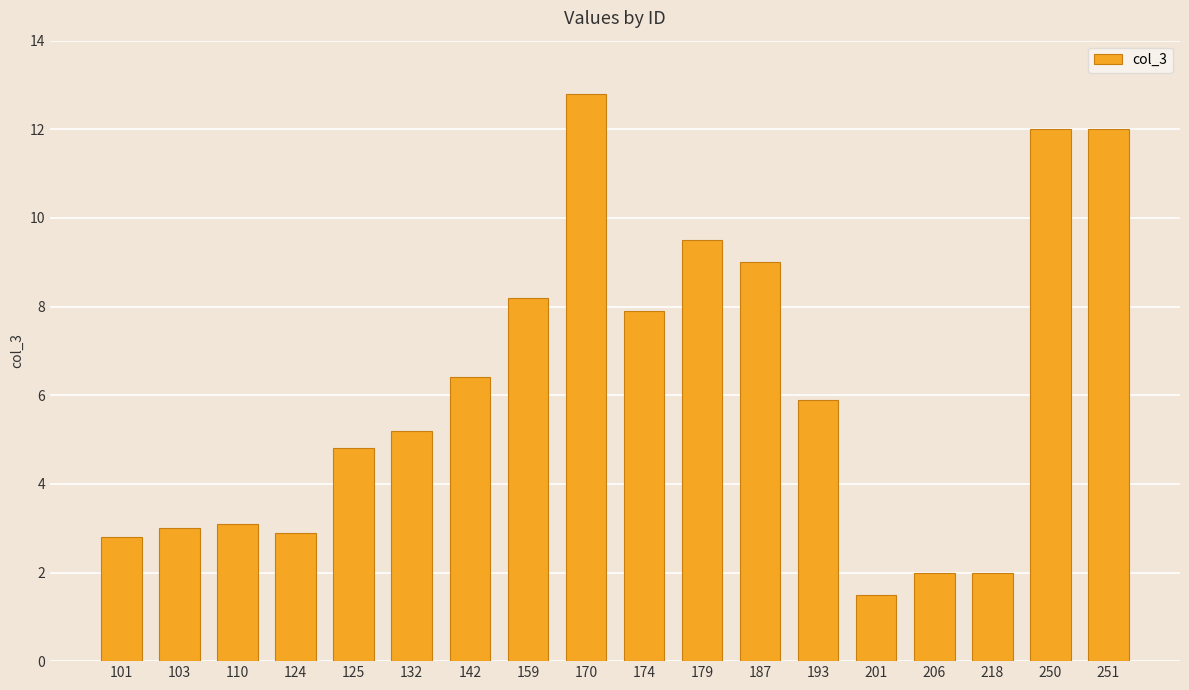

Reading right to left, transcribe all the data shown in this chart.

12.0	12.0	2.0	2.0	1.5	5.9	9.0	9.5	7.9	12.8	8.2	6.4	5.2	4.8	2.9	3.1	3.0	2.8